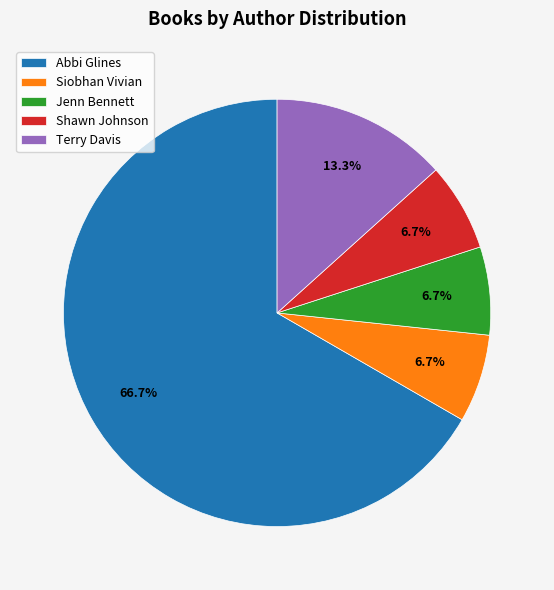

To the nearest percent, what is the average slice percentage?

20%